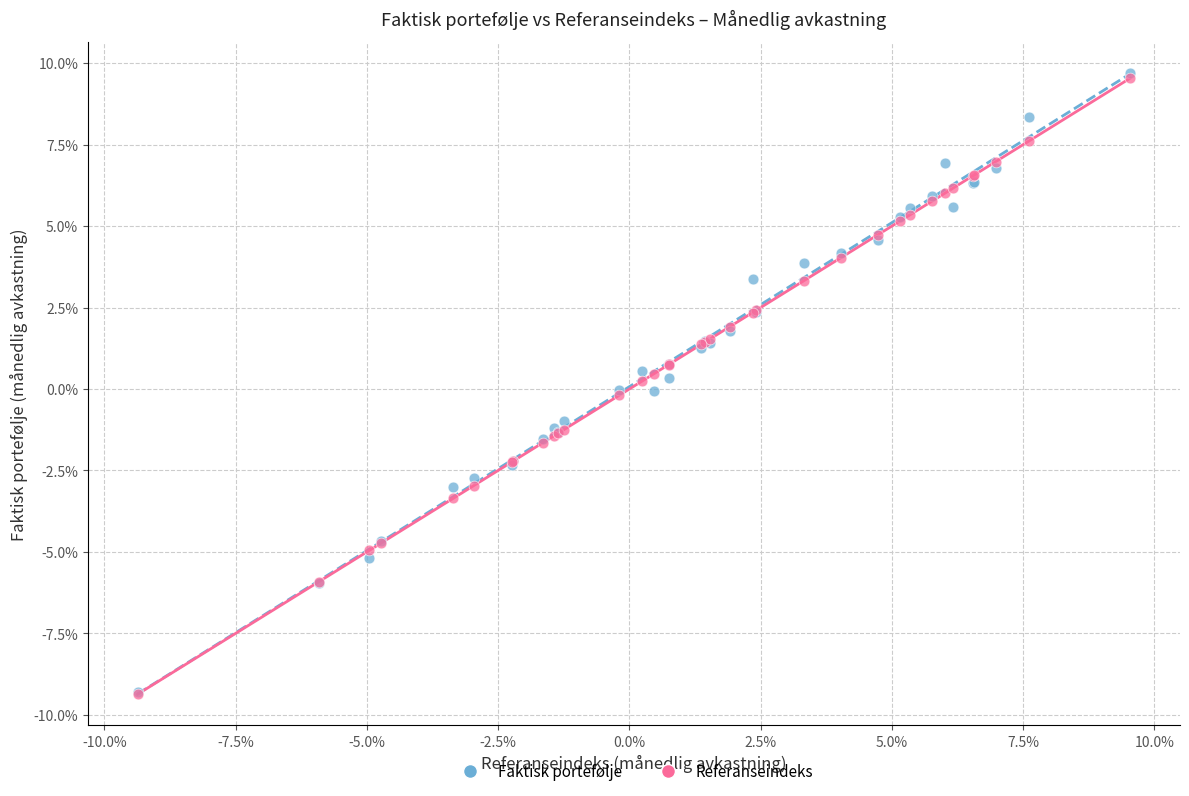

Which series has the largest Y range (max minus min)?

Faktisk portefølje